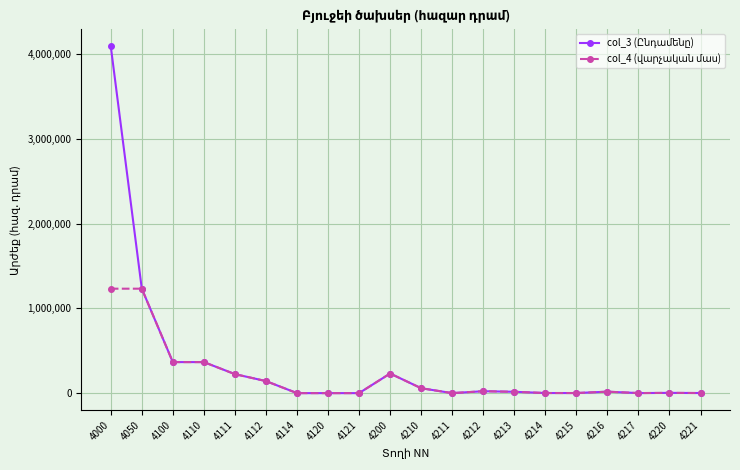

What is the total value across all series at 4111?

448000.0